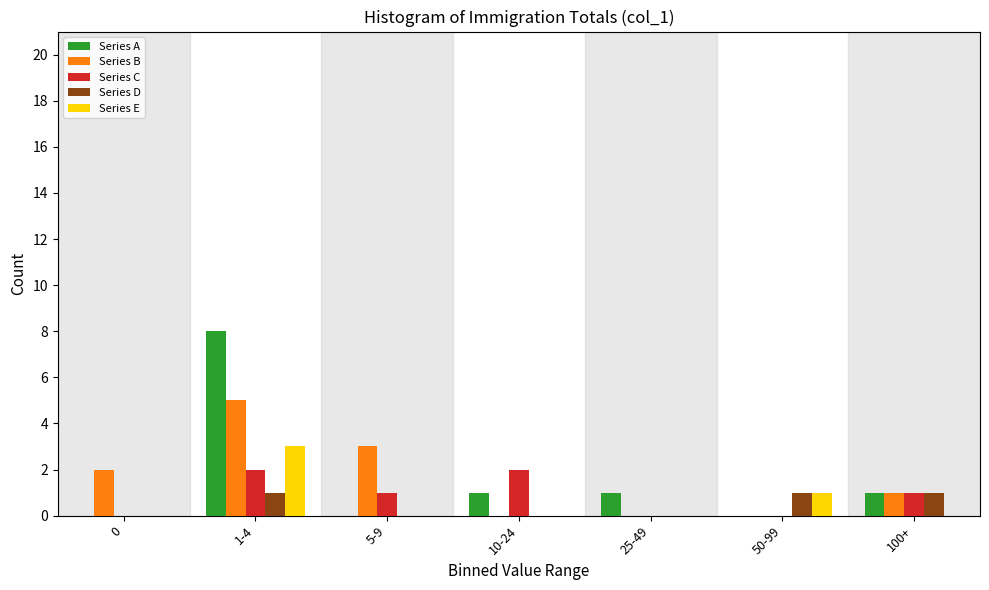

Is it true that Series D equals 0 at 25-49?

True